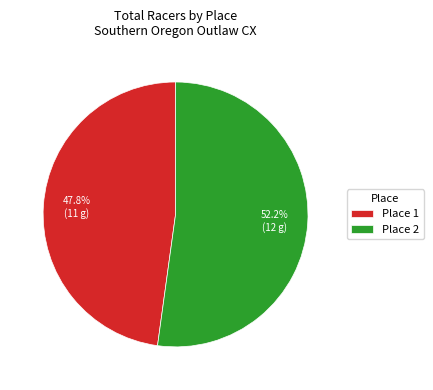

What percentage is the Place 2 slice, to the nearest percent?

52%